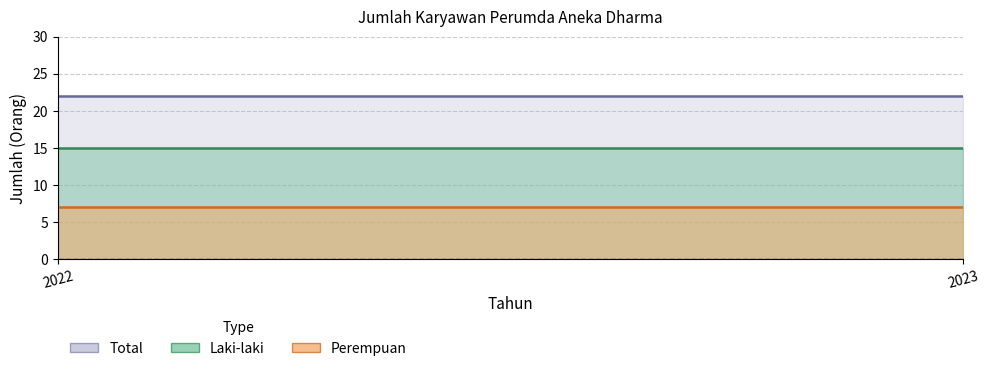

At 2022, list the series in order from smallest to largest.

Perempuan, Laki-laki, Total